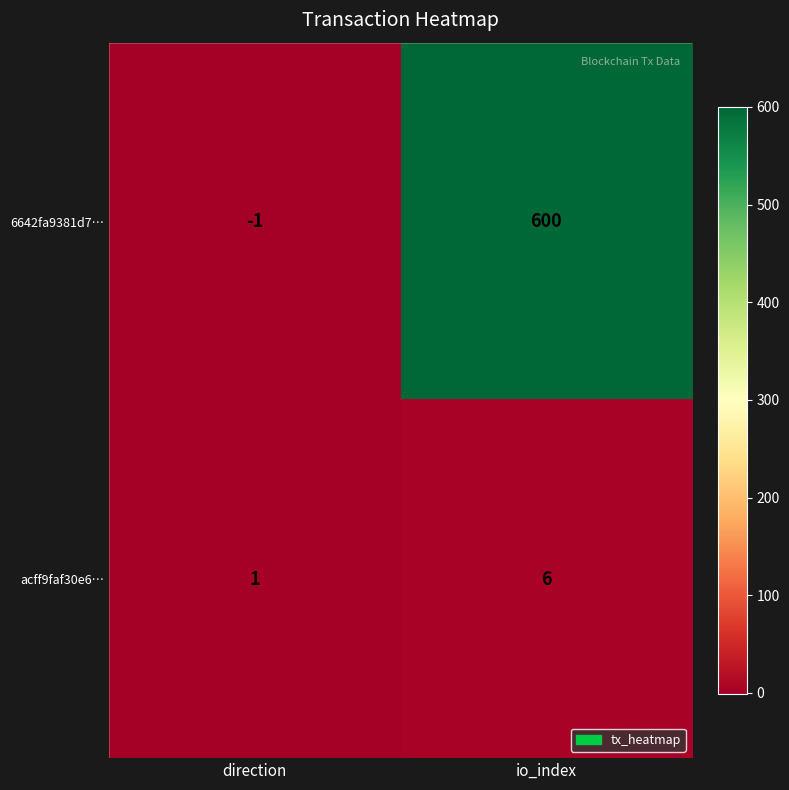

Rank the series at direction from lowest to highest value.

6642fa9381d7…, acff9faf30e6…